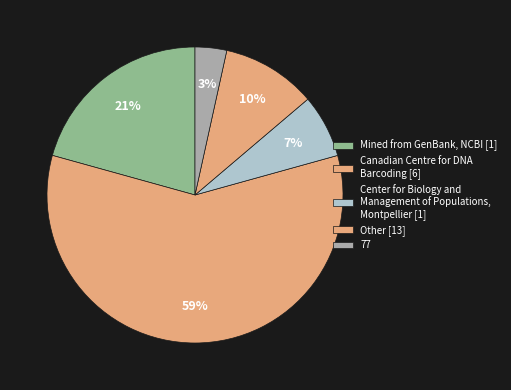

How many segments does this pie chart have?

5